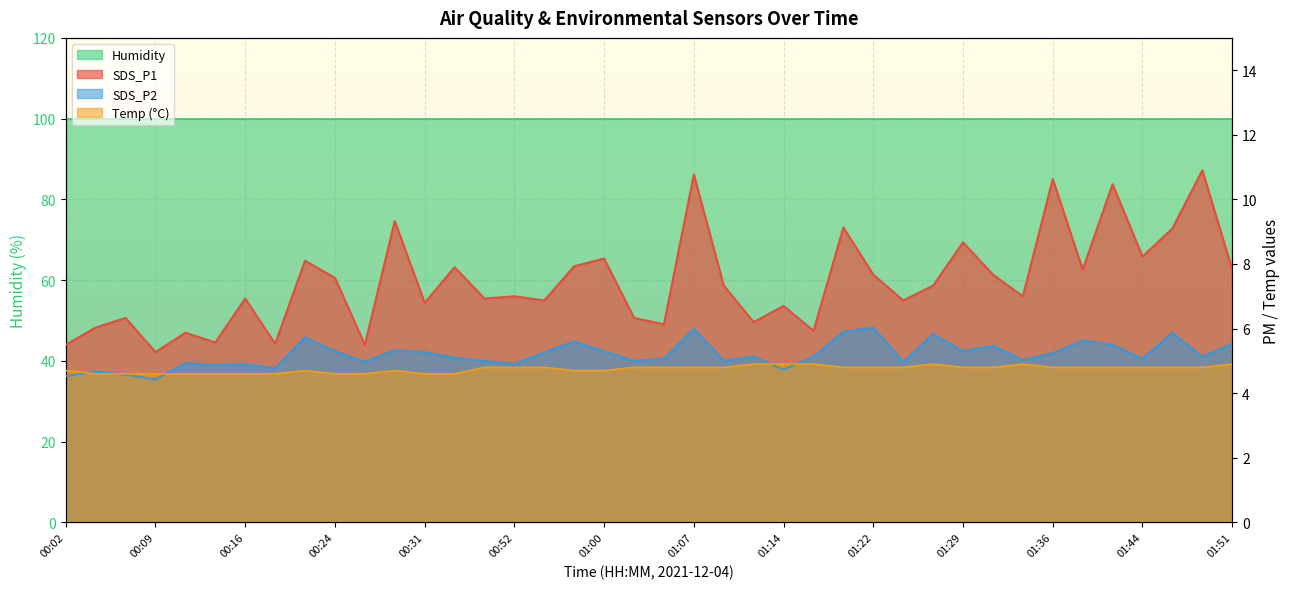

How many categories are shown in the chart?

40